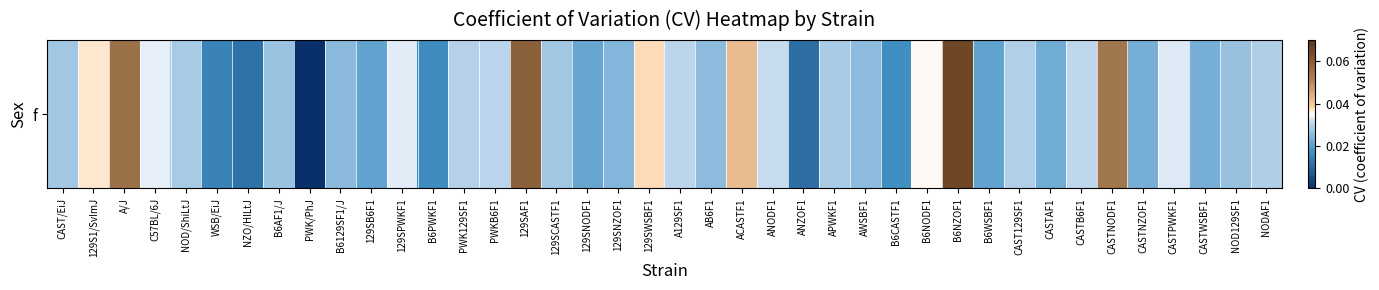

How many categories are shown in the chart?

40